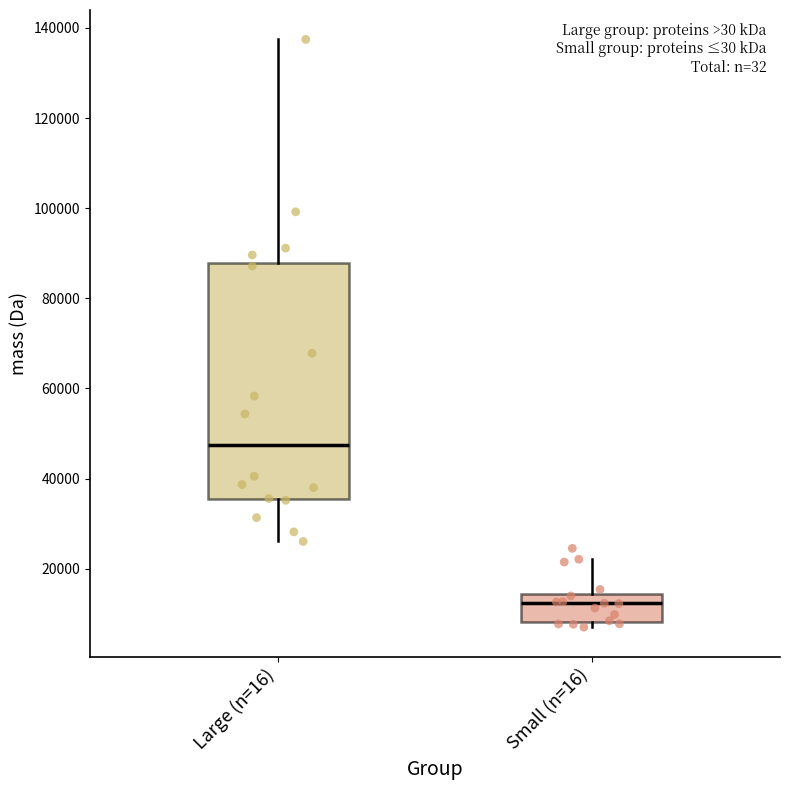

Reading left to right, read every box against the y-axis: the position of its median line, the range the box covers, and the ends of its whiskers. The values are not printed on the chart, so give them approximately, as read against the axis.

Large (n=16): median 48000, box 36000 to 88000, whiskers 26000 to 138000
Small (n=16): median 12000, box 8000 to 14000, whiskers 8000 (just below the box's lower edge) to 22000